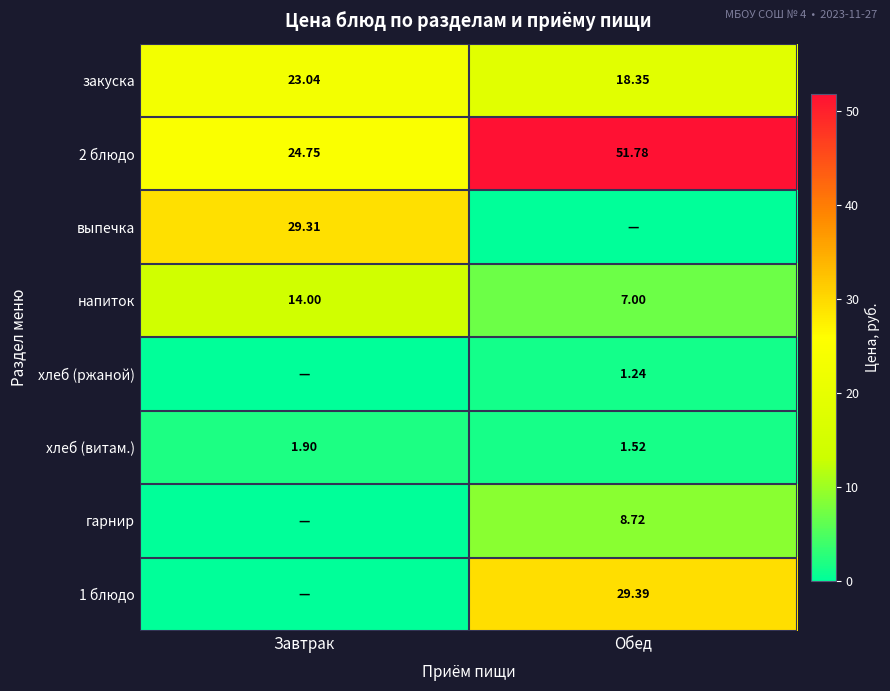

At which label does напиток reach its minimum?

Обед